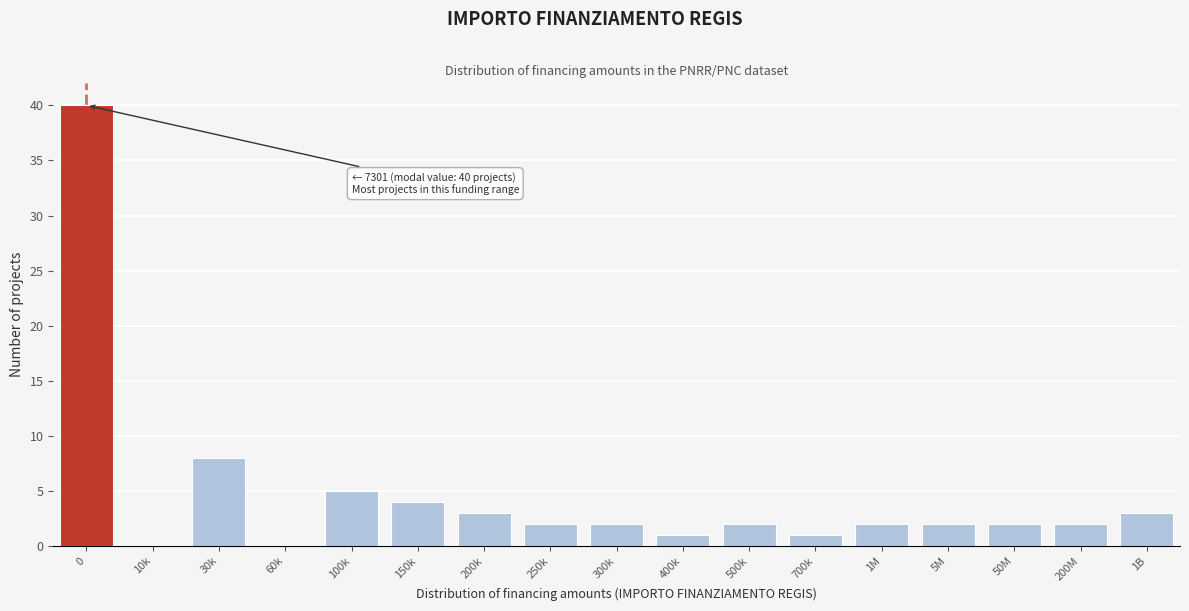

Reading left to right, transcribe all the data shown in this chart.

0=40	10k=0	30k=8	60k=0	100k=5	150k=4	200k=3	250k=2	300k=2	400k=1	500k=2	700k=1	1M=2	5M=2	50M=2	200M=2	1B=3